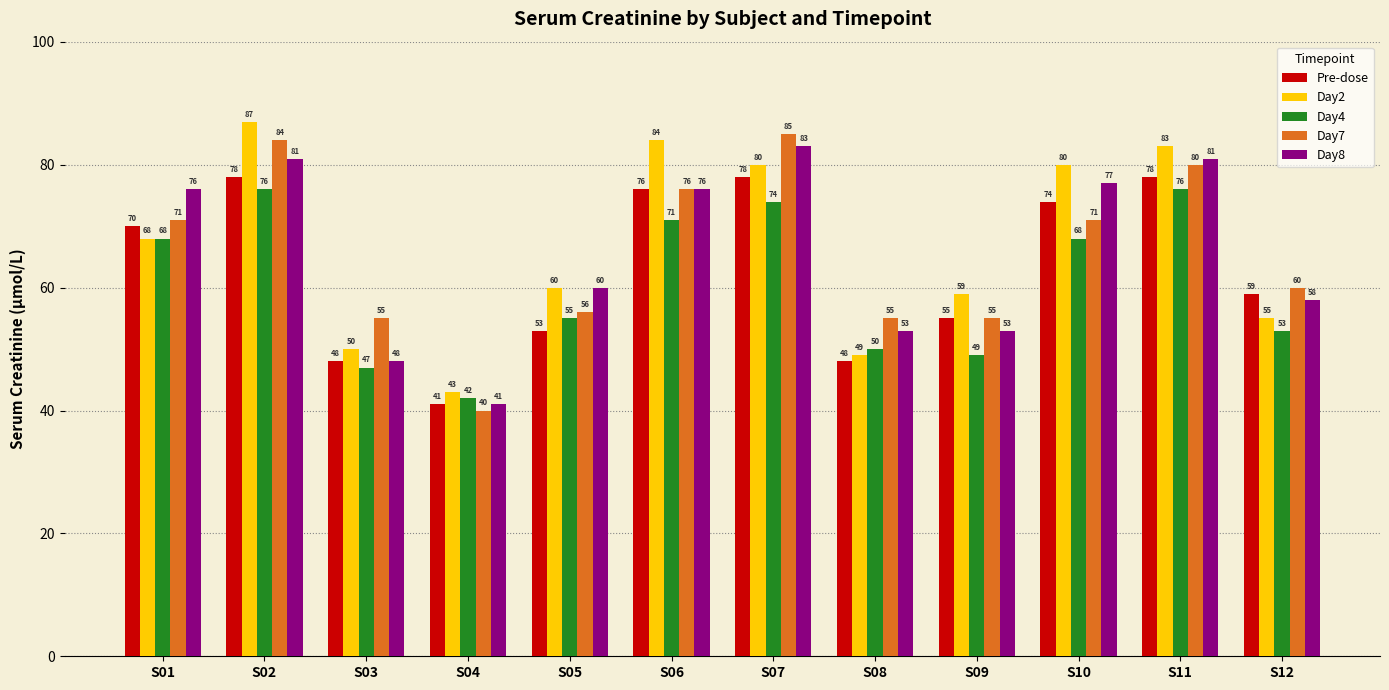

The Pre-dose series shows 74 at S10. True or false?

True